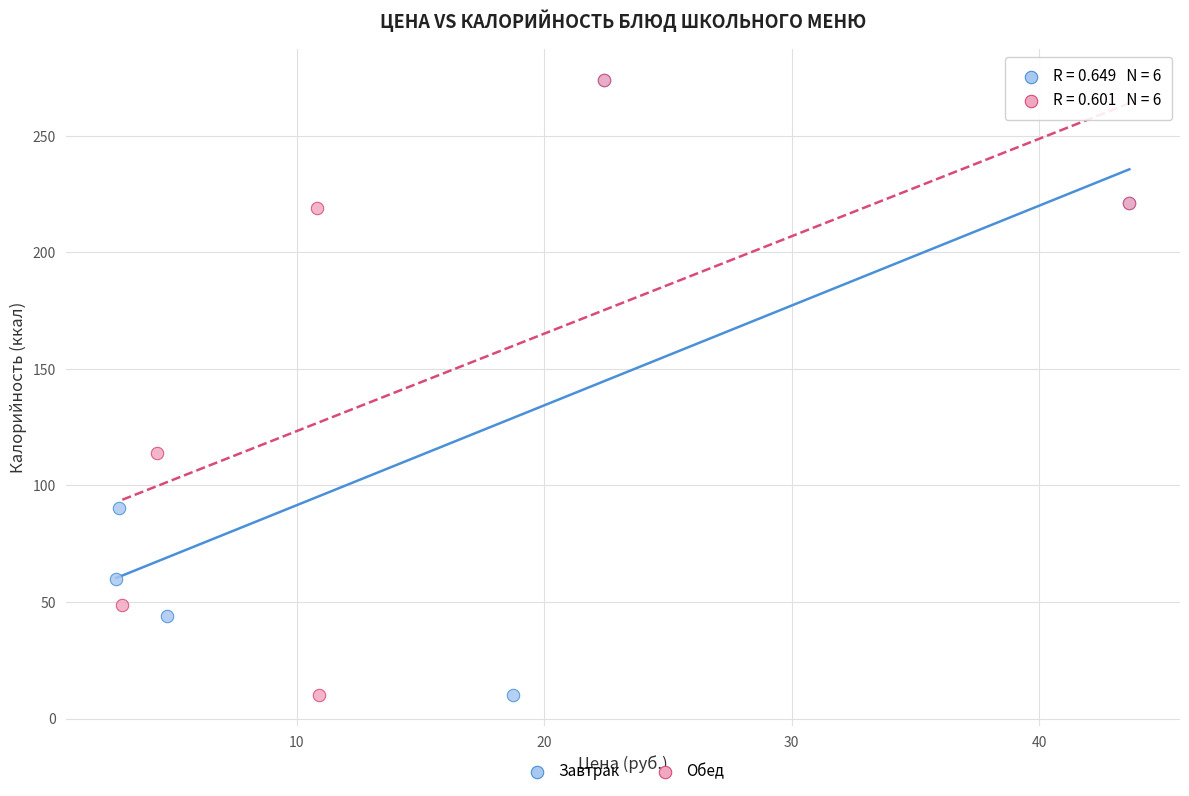

What are all the series names shown in the legend?

Завтрак, Обед